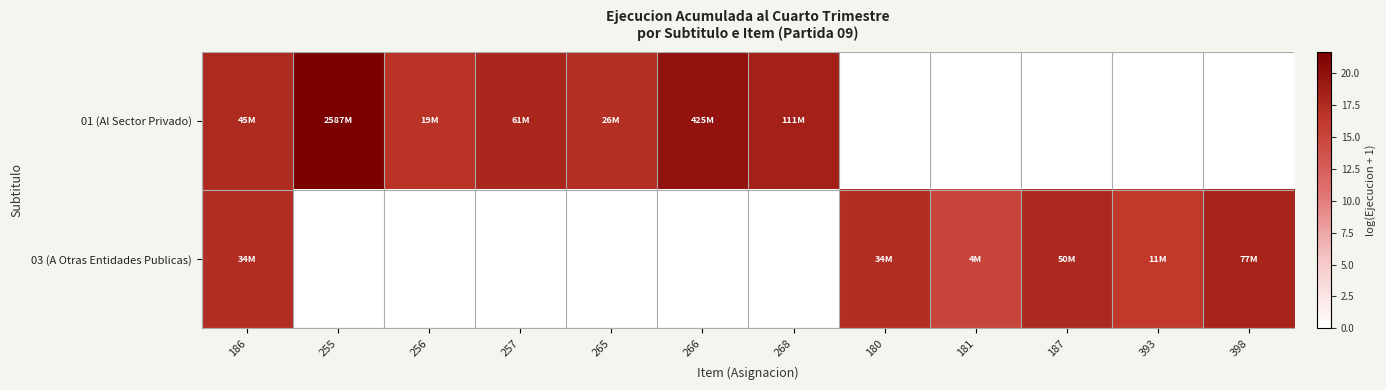

How many distinct data groups are displayed?

2